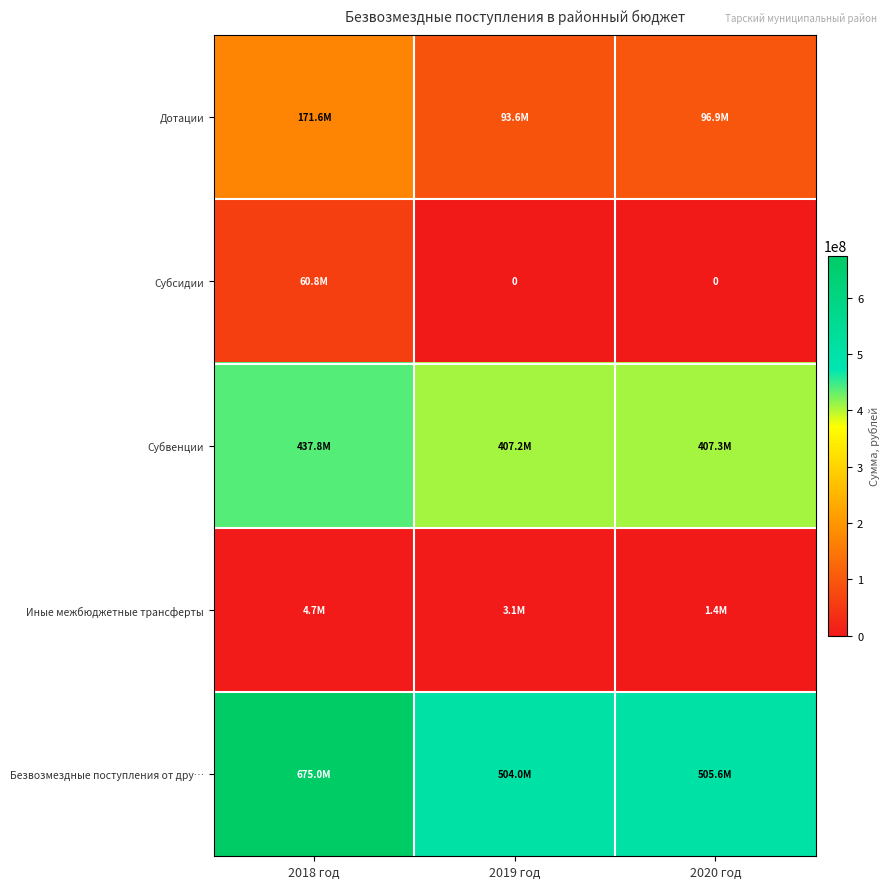

What is the maximum value shown in the chart?

674964172.4